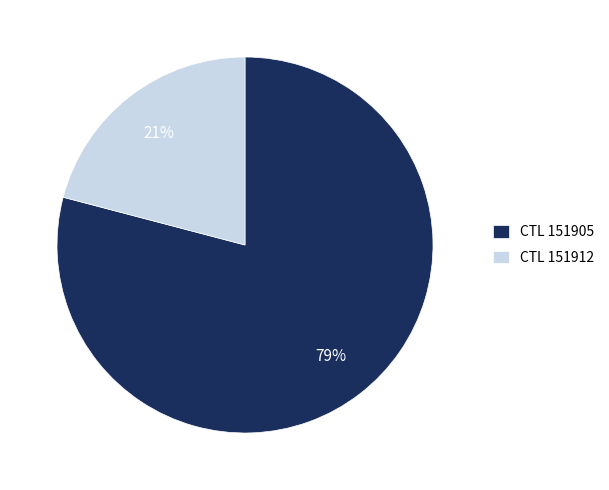

Does any single category account for the majority?

Yes